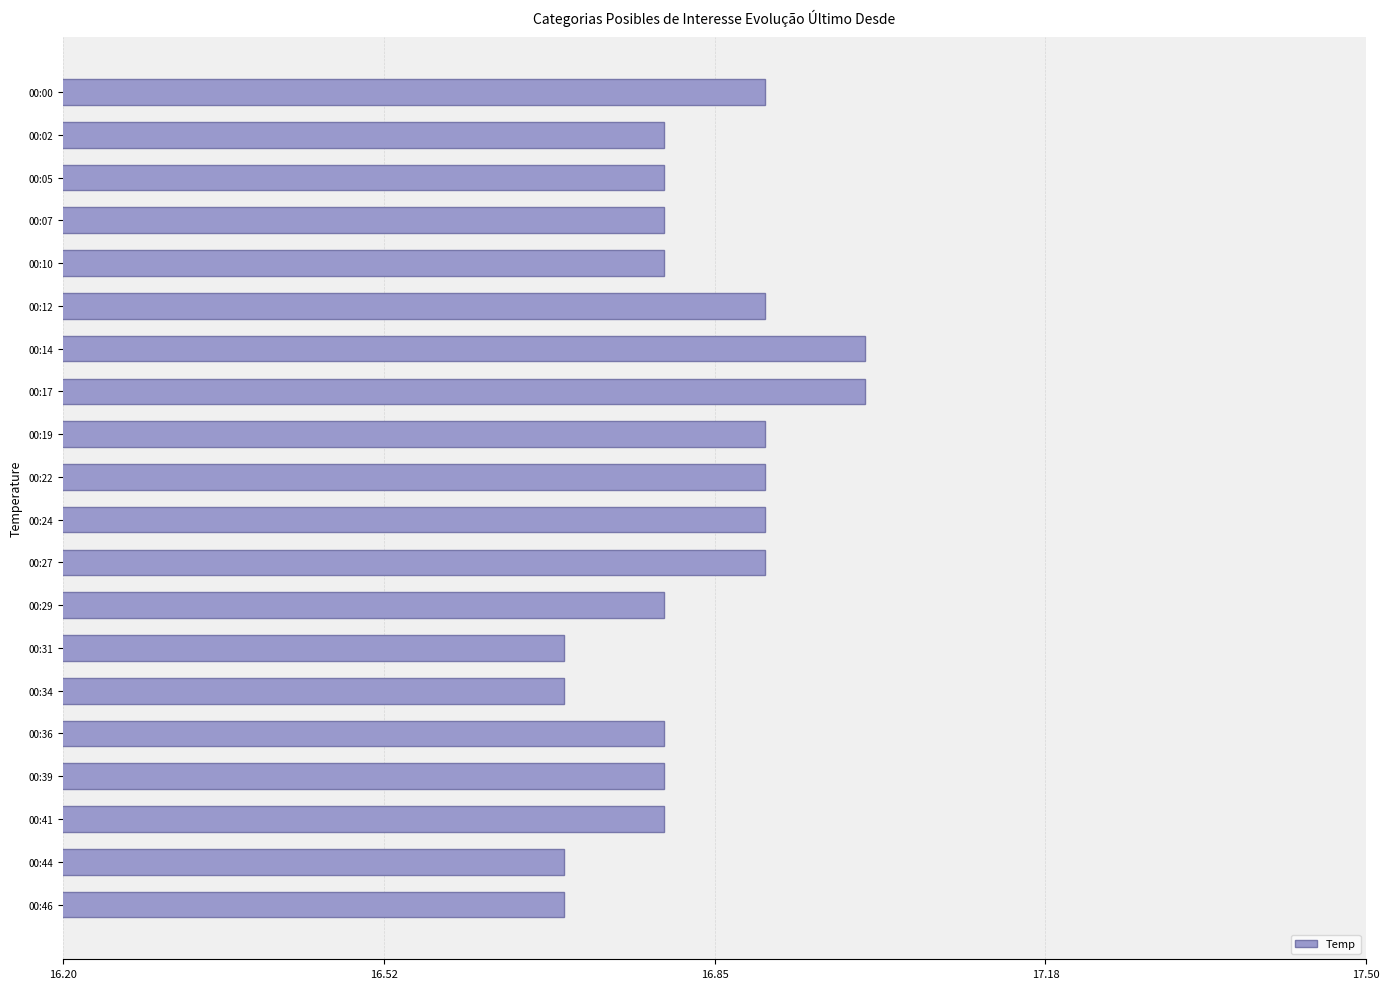

What is the average value?

16.8